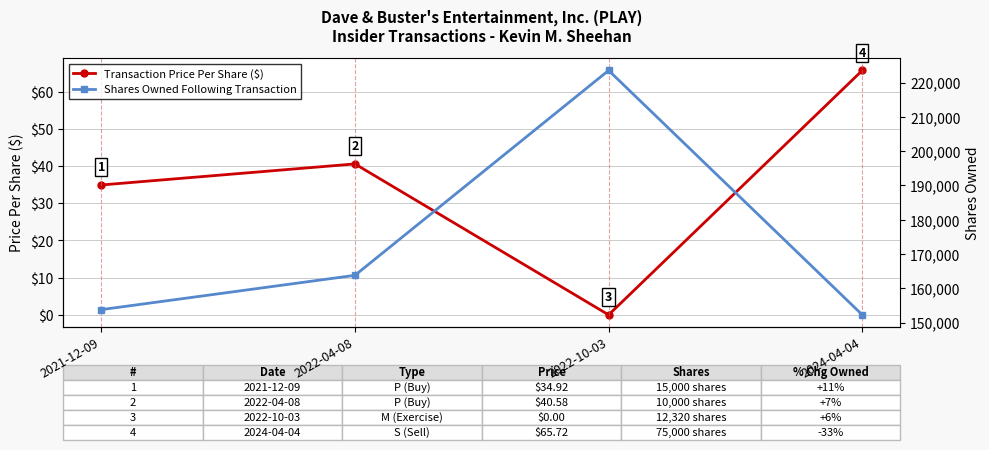

What is the total value across all series at 2024-04-04?

152342.7